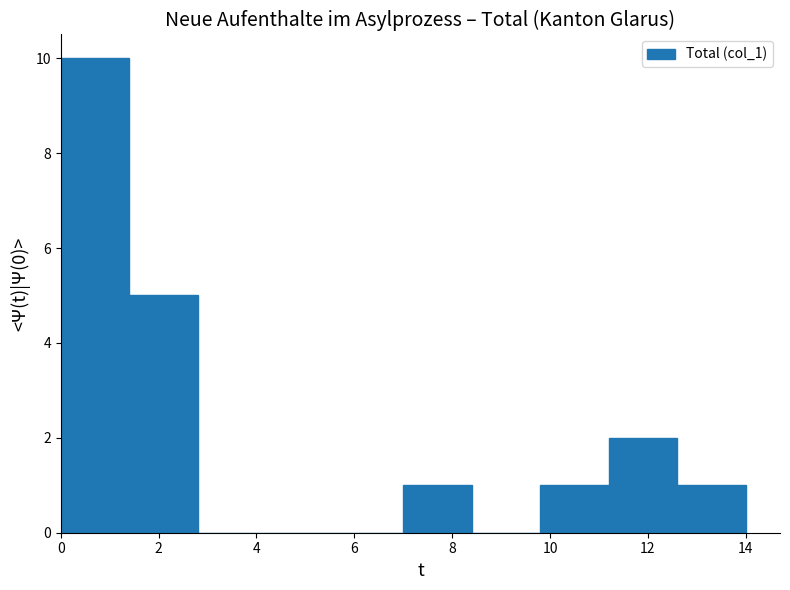

Which range on the x-axis has the tallest bar?

0.0 to 1.4